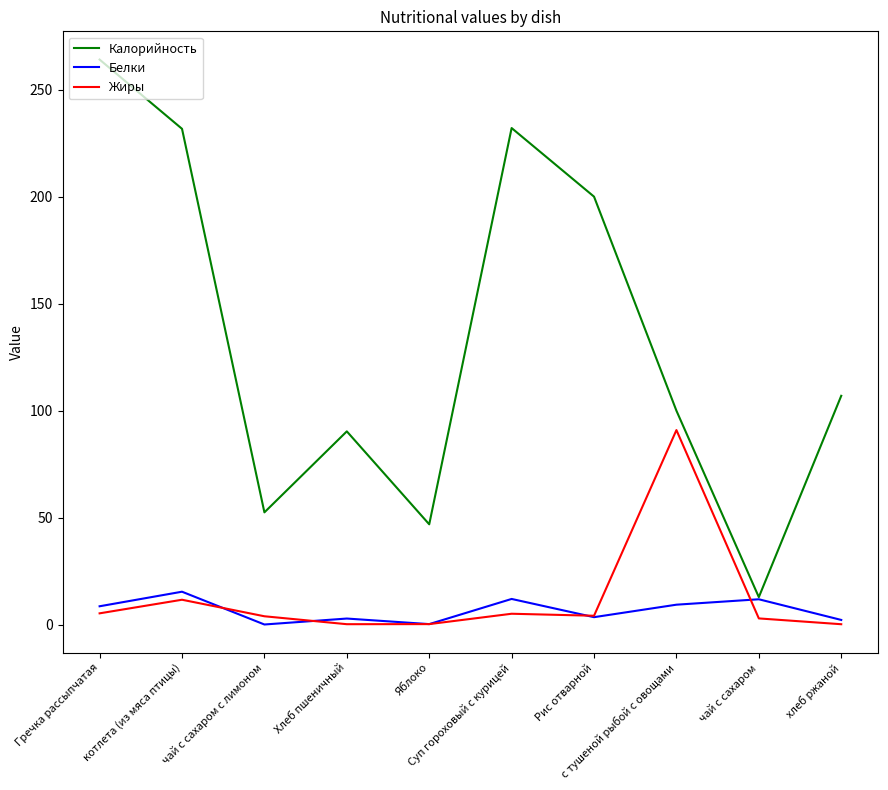

List the series in order of their peak value, highest first.

Калорийность, Жиры, Белки